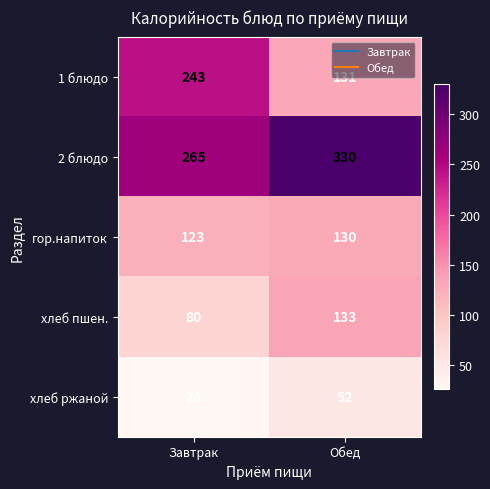

Count the number of data series in this chart.

5